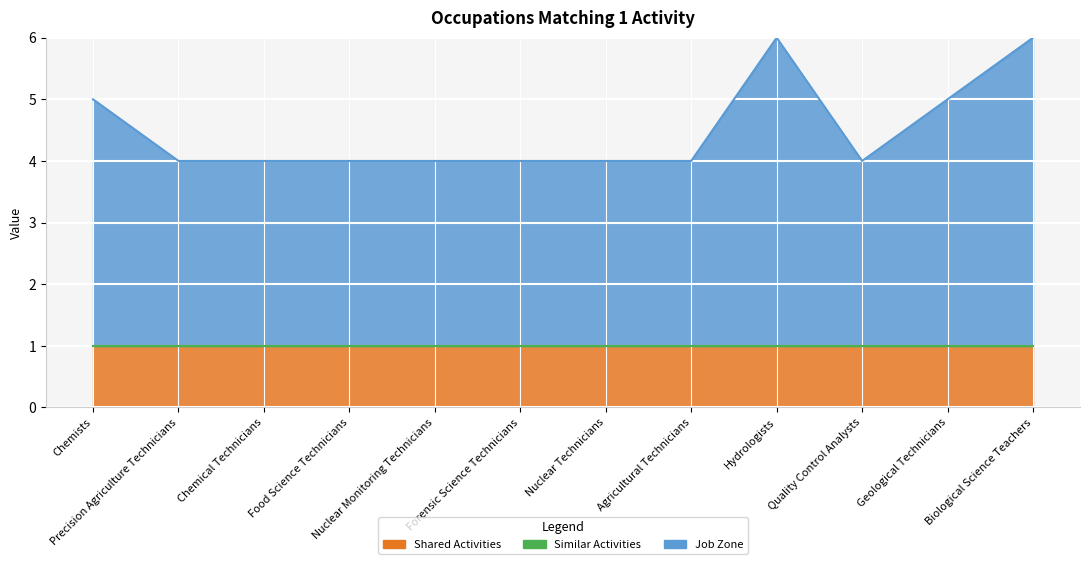

Which series changed the most between Food Science Technicians and Agricultural Technicians?

Shared Activities